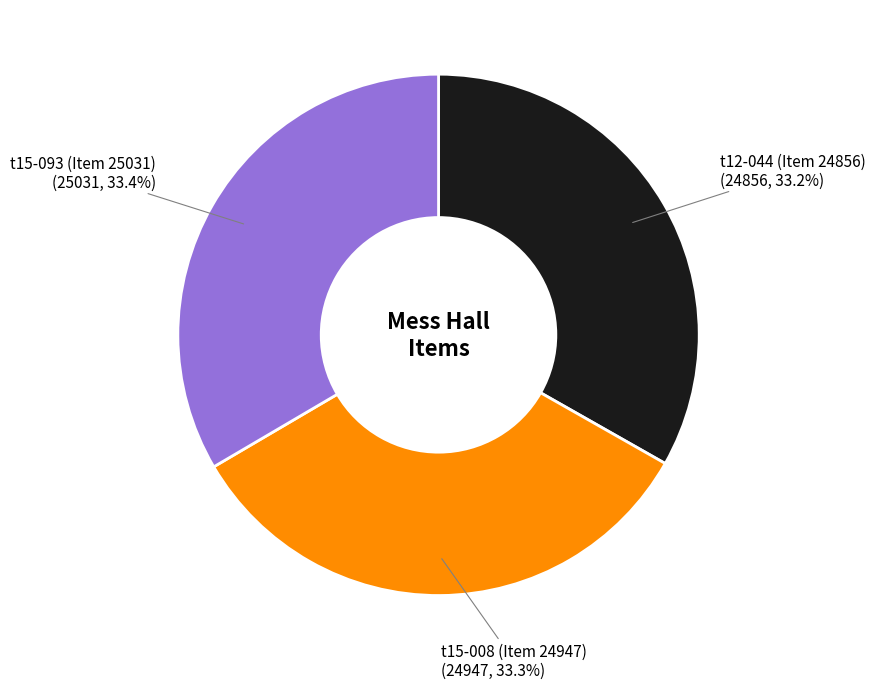

Is there a majority slice in this chart?

No